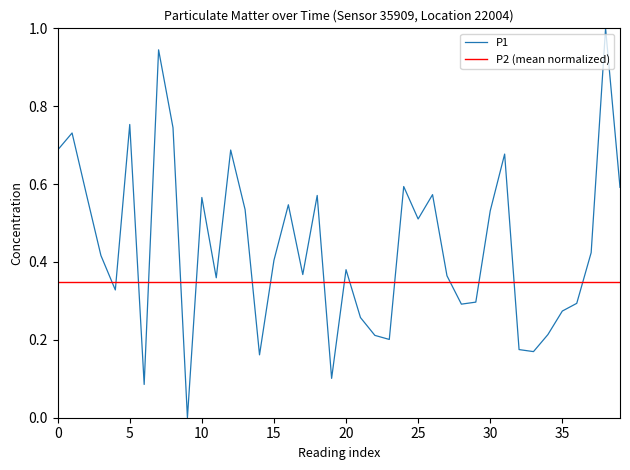

The value of P1 at 15 is 0.4. True or false?

True